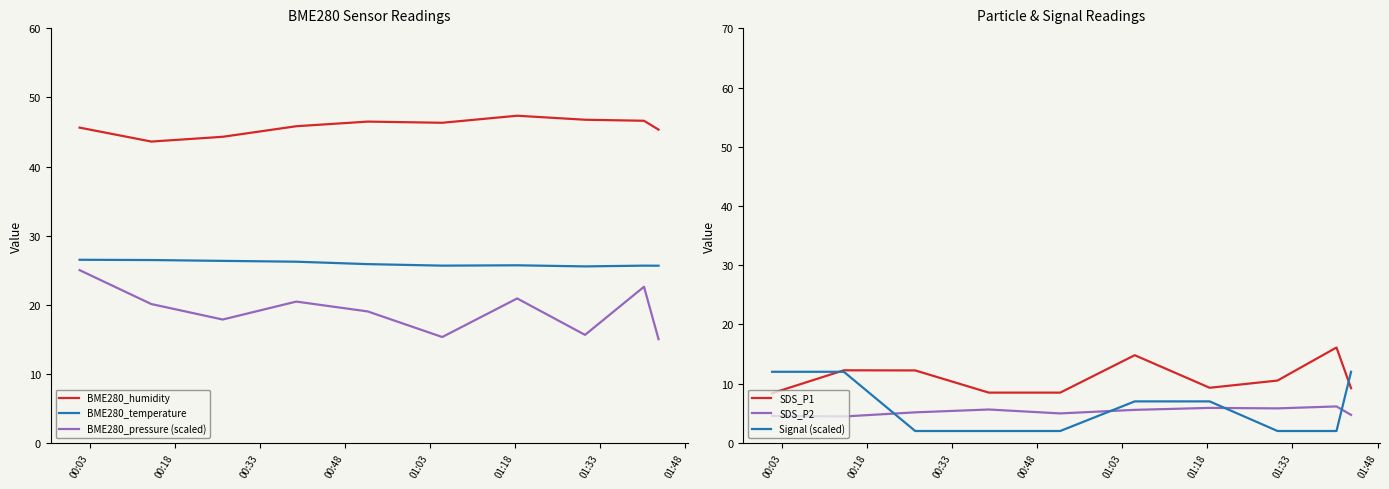

True or false: BME280_humidity and BME280_pressure (scaled) intersect in this chart.

False